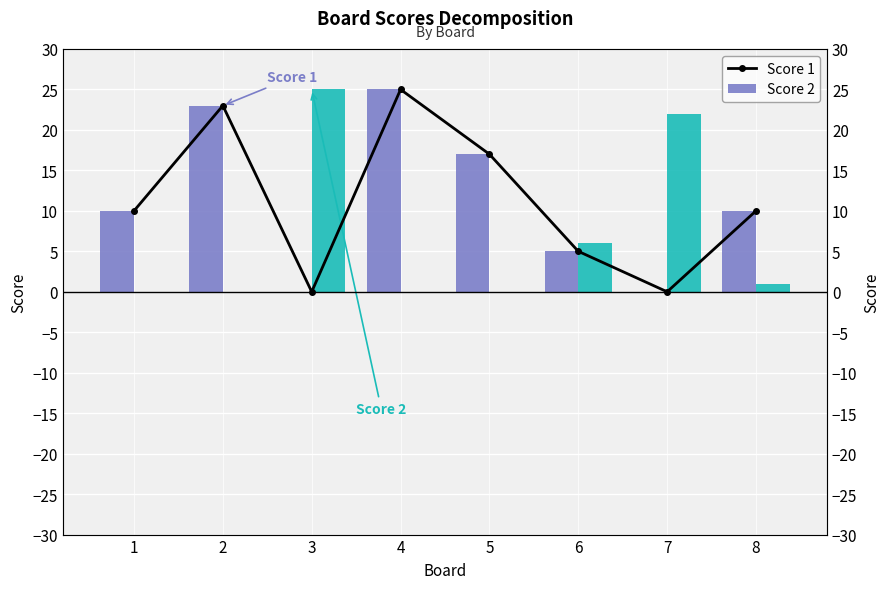

Count the number of data series in this chart.

3